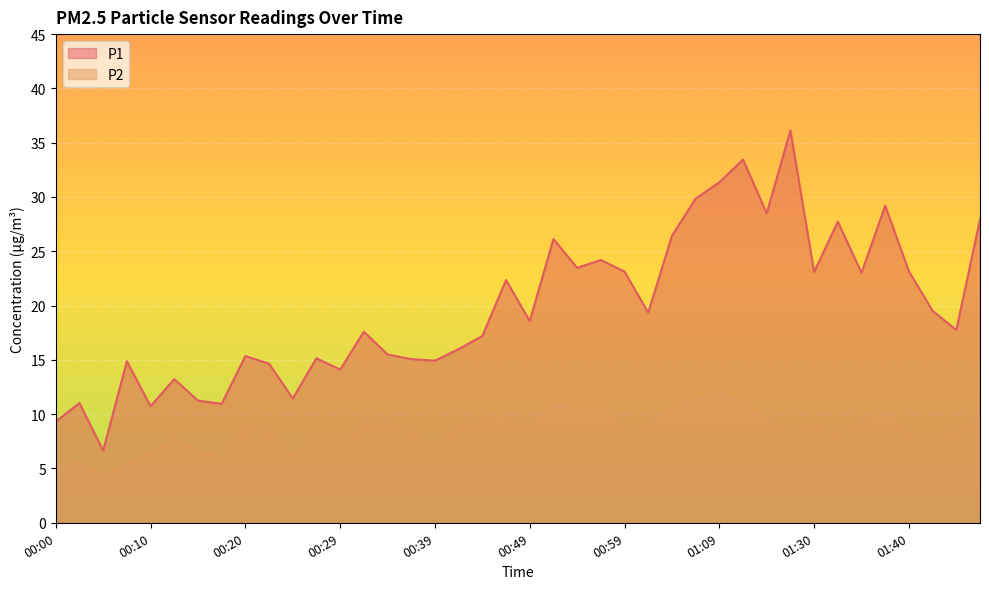

What is the difference between the maximum and second lowest values in the P2 series?

6.7